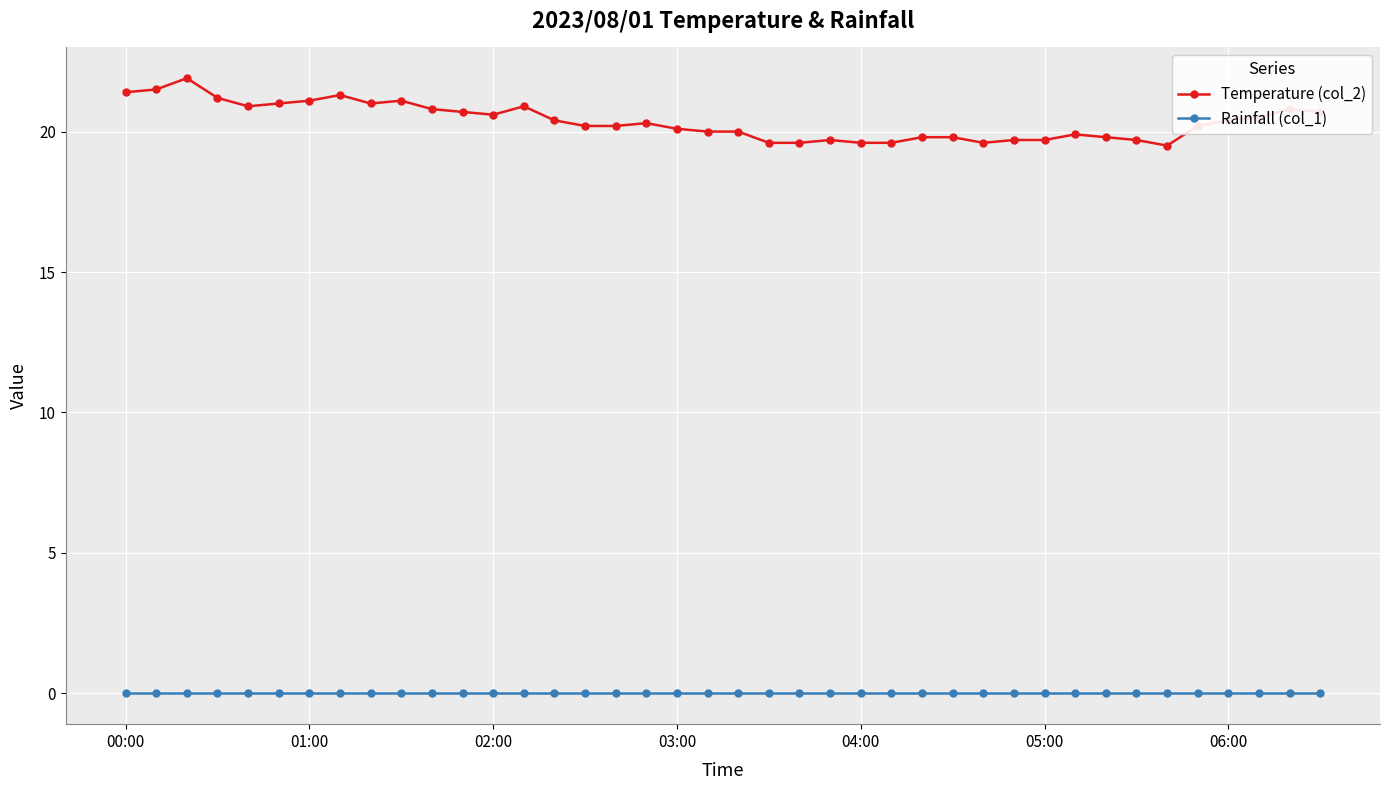

What is the value of the Temperature (col_2) point at the 14th from the left?

20.9